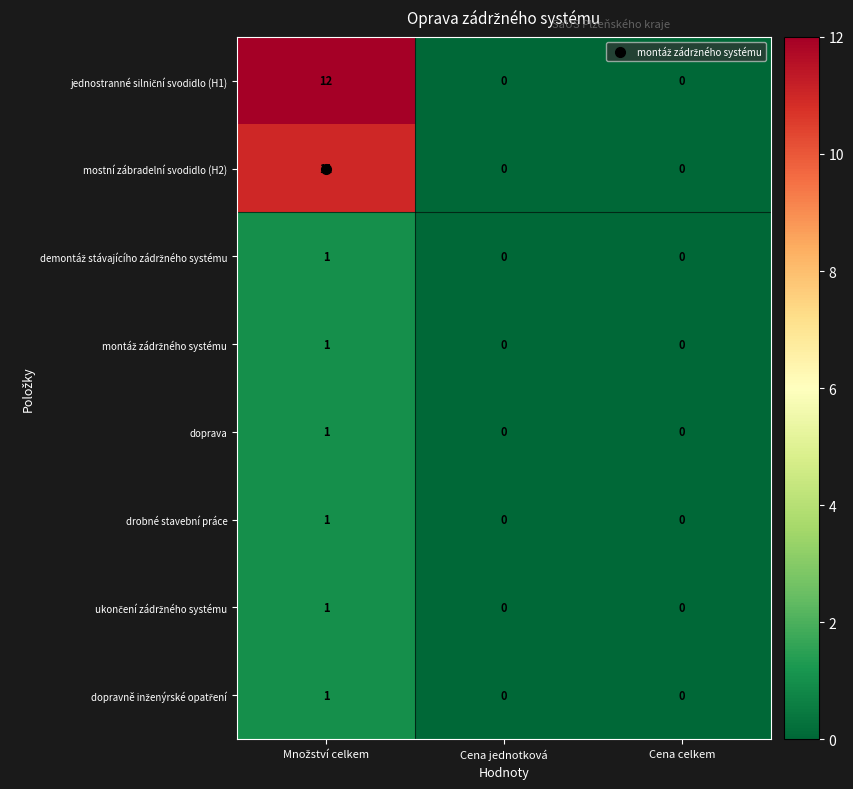

What is the greatest value displayed?

12